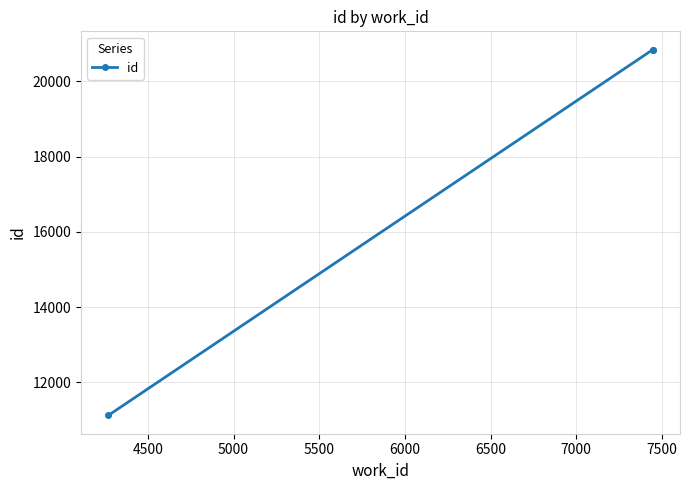

What is the minimum value shown in the chart?

11125